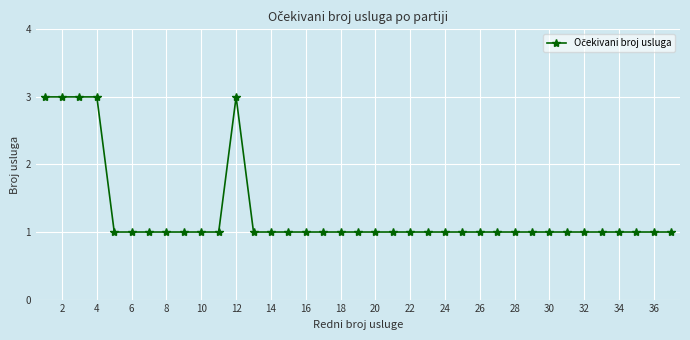

Does the chart display data point markers on the line(s)?

Yes